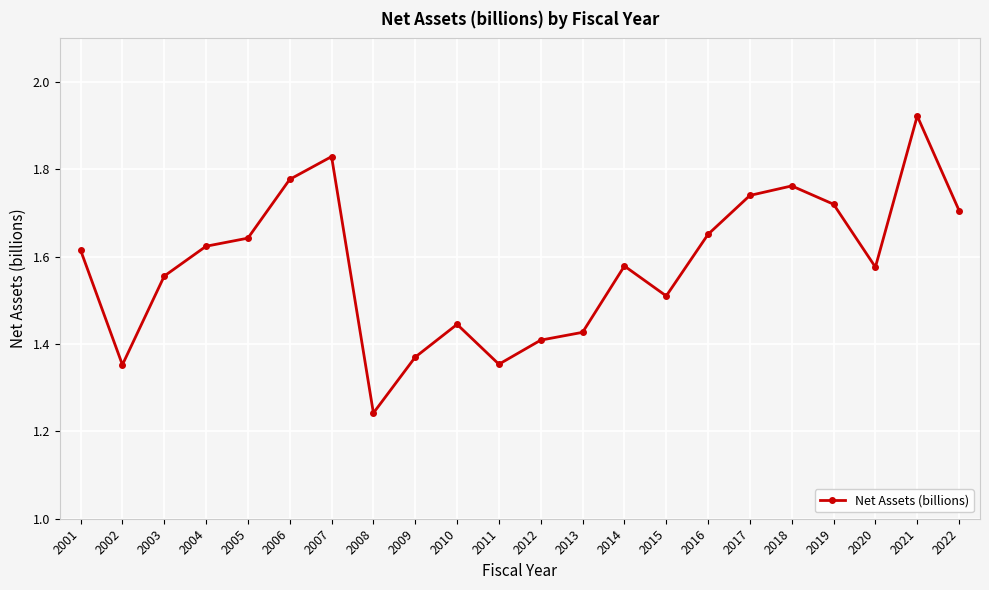

Count the values in the range 1 to 2.

22